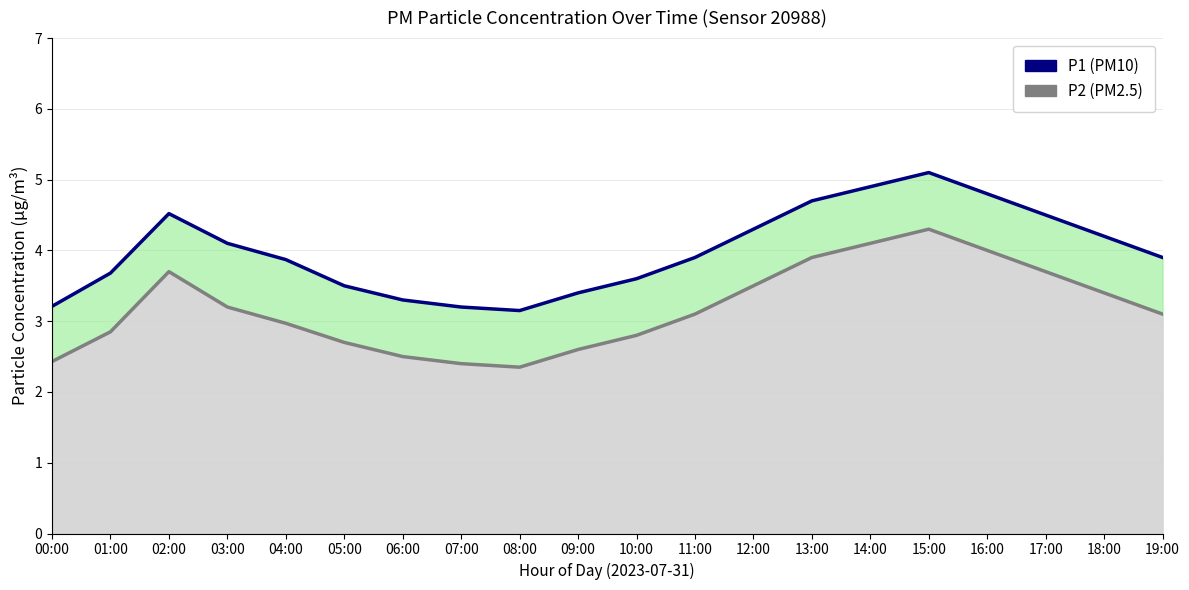

What are all the series names shown in the legend?

P1 (PM10), P2 (PM2.5)